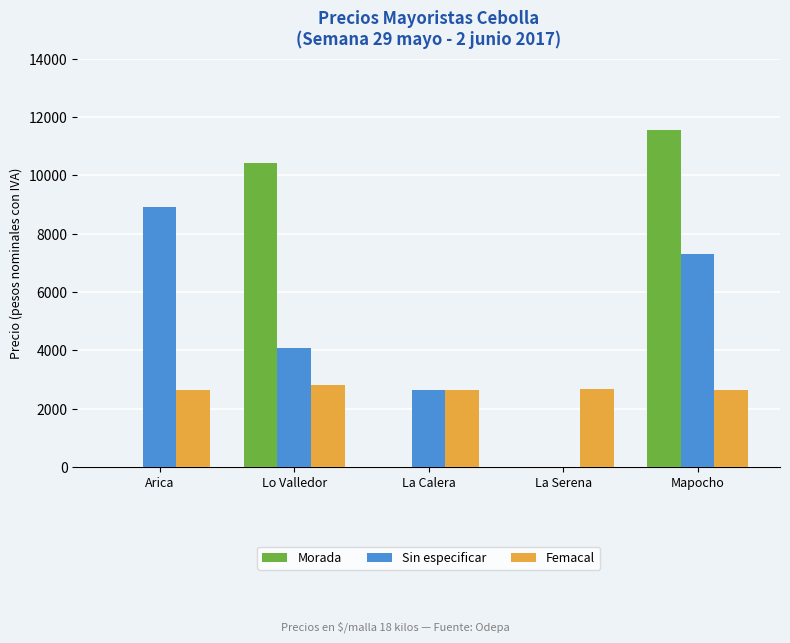

How many groups of bars are there?

5